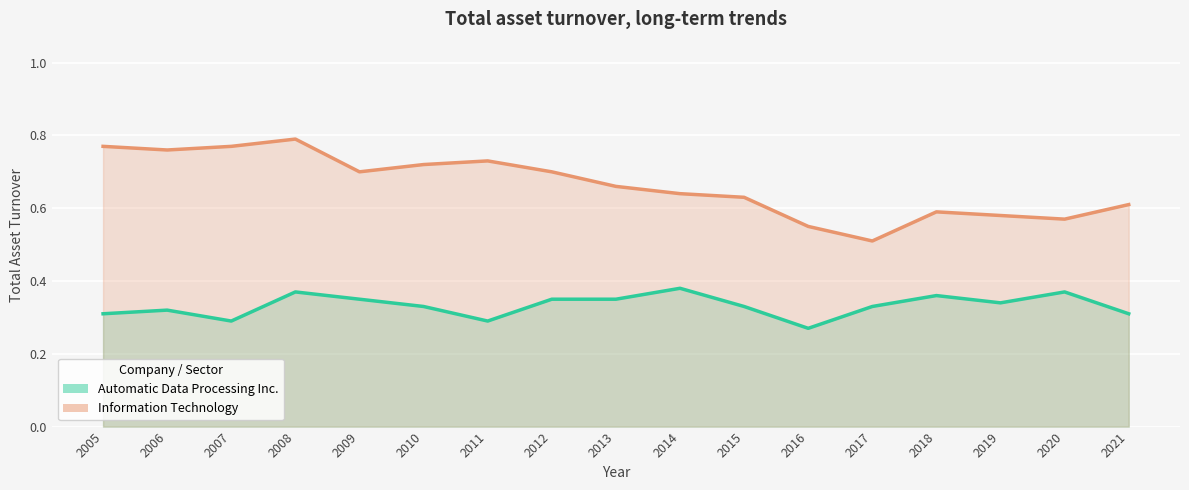

What is the spread (max minus min) of values at 2008?

0.4